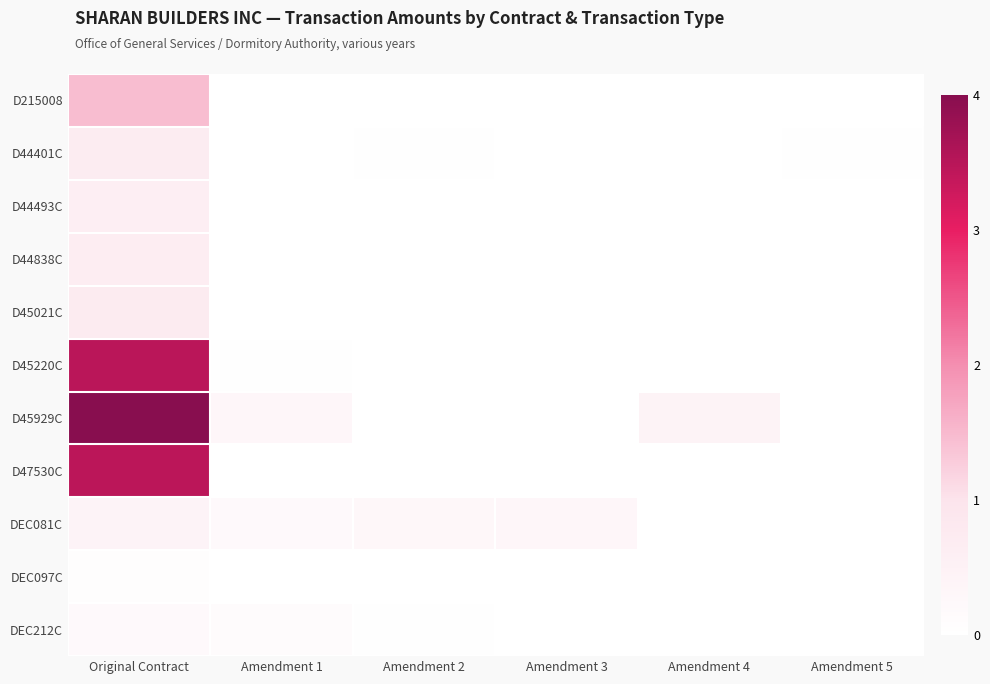

Reading left to right, transcribe all the data shown in this chart.

D215008: Original Contract=1.5	Amendment 1=0.0	Amendment 2=0.0	Amendment 3=0.0	Amendment 4=0.0	Amendment 5=0.0
D44401C: Original Contract=0.7	Amendment 1=0.0	Amendment 2=0.0	Amendment 3=0.0	Amendment 4=0.0	Amendment 5=0.0
D44493C: Original Contract=0.6	Amendment 1=0.0	Amendment 2=0.0	Amendment 3=0.0	Amendment 4=0.0	Amendment 5=0.0
D44838C: Original Contract=0.6	Amendment 1=0.0	Amendment 2=0.0	Amendment 3=0.0	Amendment 4=0.0	Amendment 5=0.0
D45021C: Original Contract=0.7	Amendment 1=0.0	Amendment 2=0.0	Amendment 3=0.0	Amendment 4=0.0	Amendment 5=0.0
D45220C: Original Contract=3.5	Amendment 1=0.0	Amendment 2=0.0	Amendment 3=0.0	Amendment 4=0.0	Amendment 5=0.0
D45929C: Original Contract=4.0	Amendment 1=0.3	Amendment 2=0.0	Amendment 3=0.0	Amendment 4=0.4	Amendment 5=0.0
D47530C: Original Contract=3.5	Amendment 1=0.0	Amendment 2=0.0	Amendment 3=0.0	Amendment 4=0.0	Amendment 5=0.0
DEC081C: Original Contract=0.4	Amendment 1=0.2	Amendment 2=0.3	Amendment 3=0.3	Amendment 4=0.0	Amendment 5=0.0
DEC097C: Original Contract=0.1	Amendment 1=0.0	Amendment 2=0.0	Amendment 3=0.0	Amendment 4=0.0	Amendment 5=0.0
DEC212C: Original Contract=0.2	Amendment 1=0.1	Amendment 2=0.0	Amendment 3=0.0	Amendment 4=0.0	Amendment 5=0.0